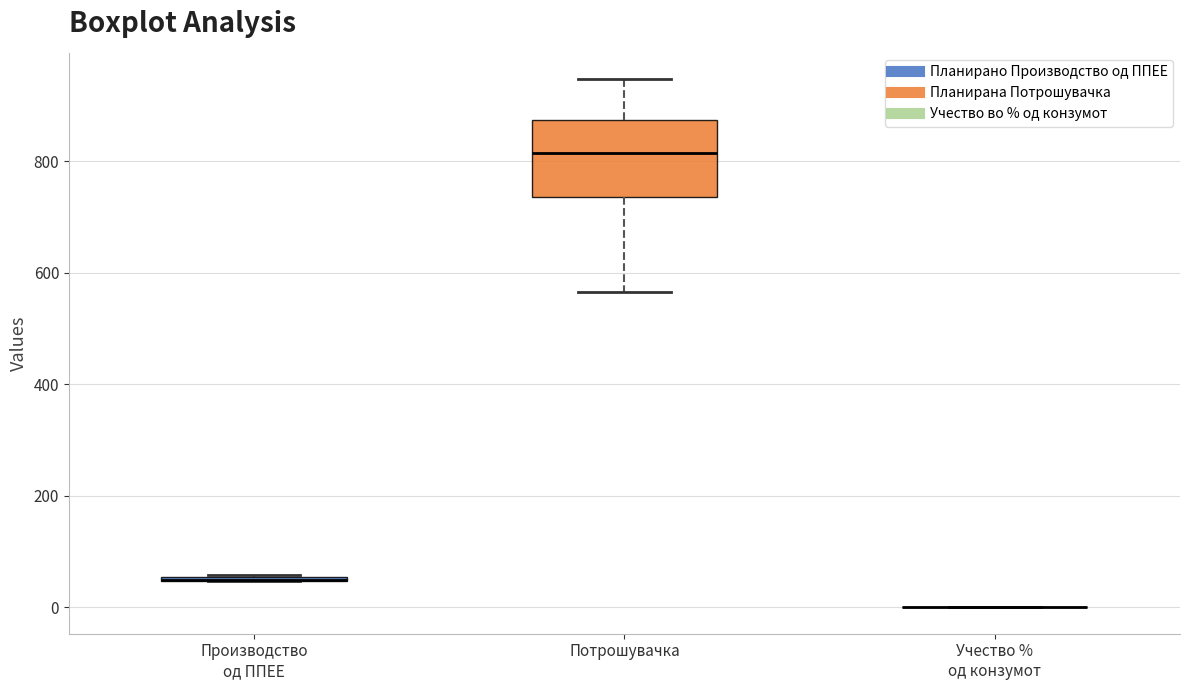

Where does the lower whisker of the box for Потрошувачка end on the y-axis? The values are not printed on the chart, so give them approximately, as read against the axis.

560